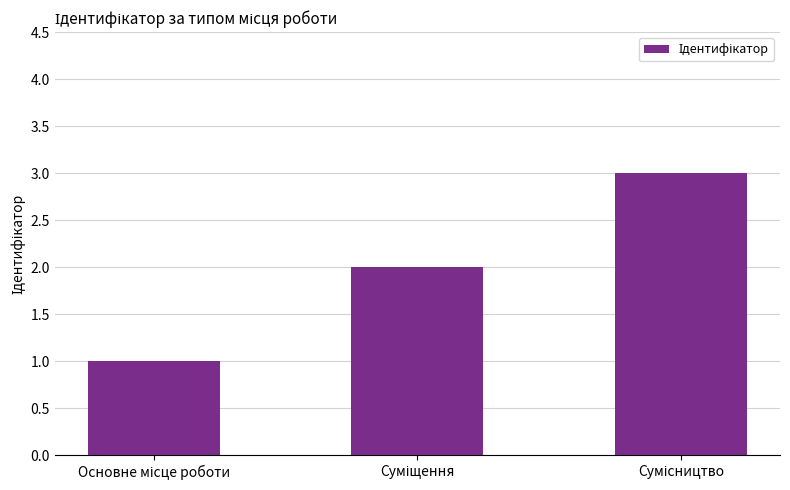

What is the sum of all values?

6